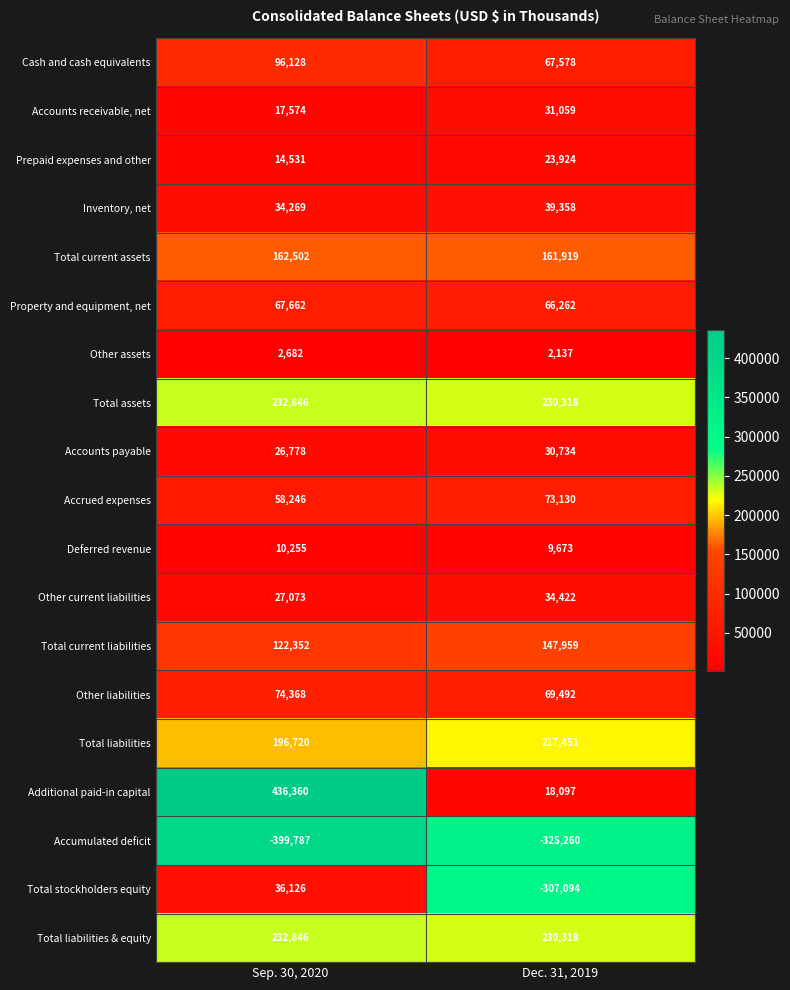

The value of Accounts payable at Sep. 30, 2020 is 26778. True or false?

True